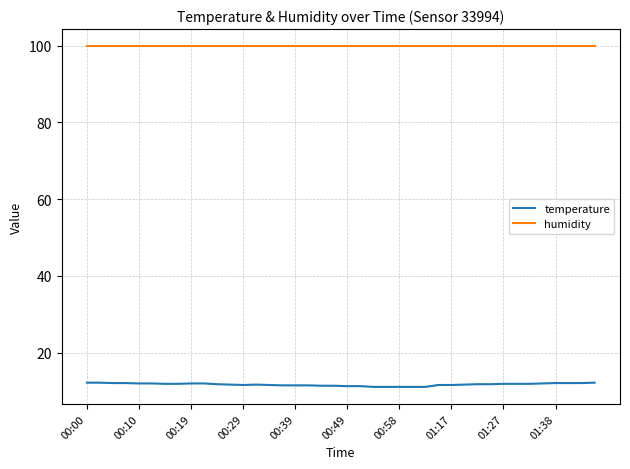

List the series in order of their peak value, highest first.

humidity, temperature